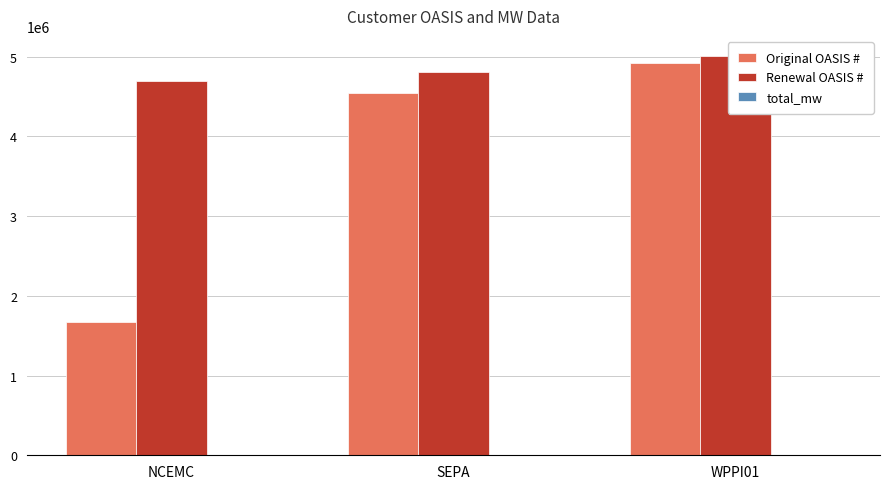

What is the smallest value displayed?

80